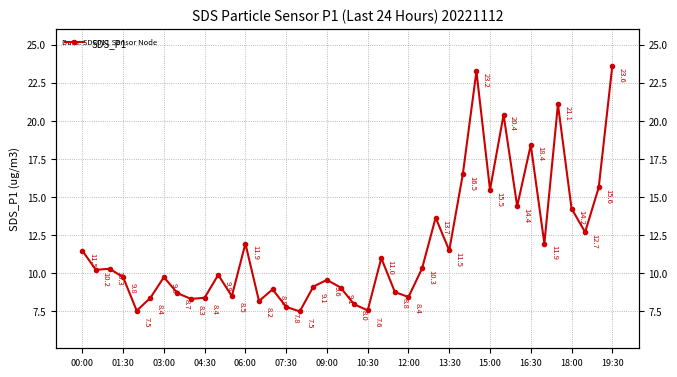

What is the change in value from 14 to 24?

-0.5